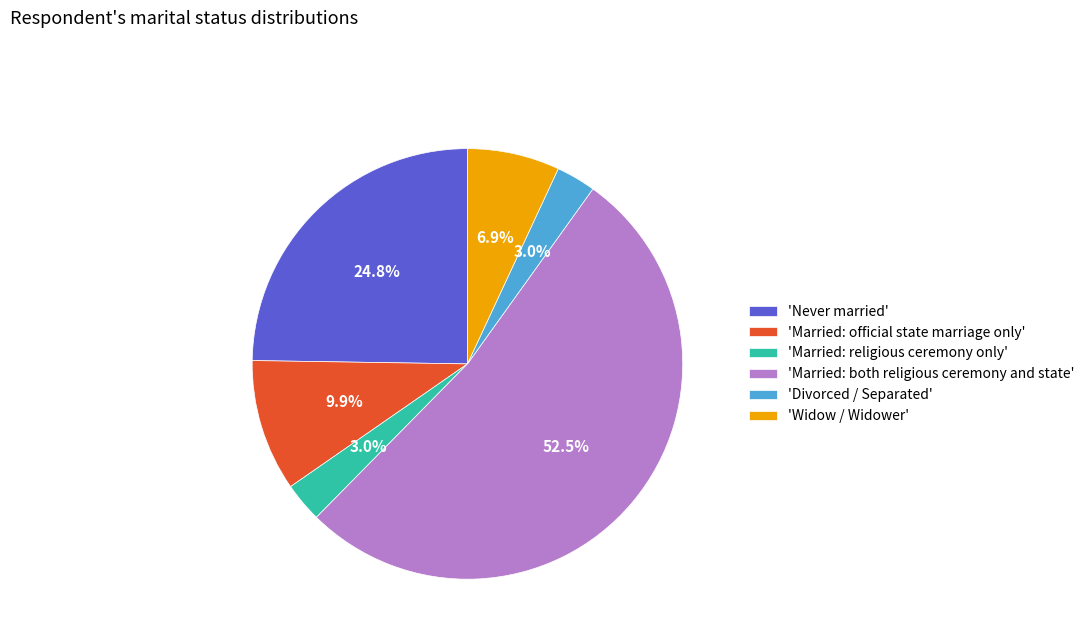

What is the ratio of the value at 'Never married' to the value at 'Divorced / Separated'?

8.3